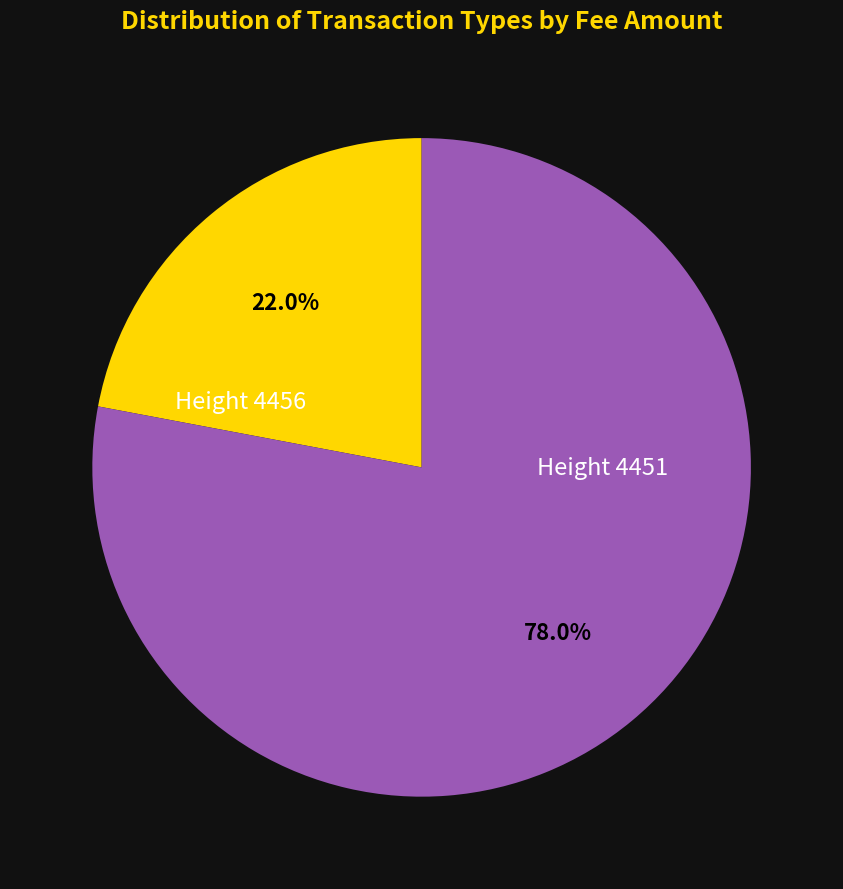

To the nearest percent, what is the average slice percentage?

50%